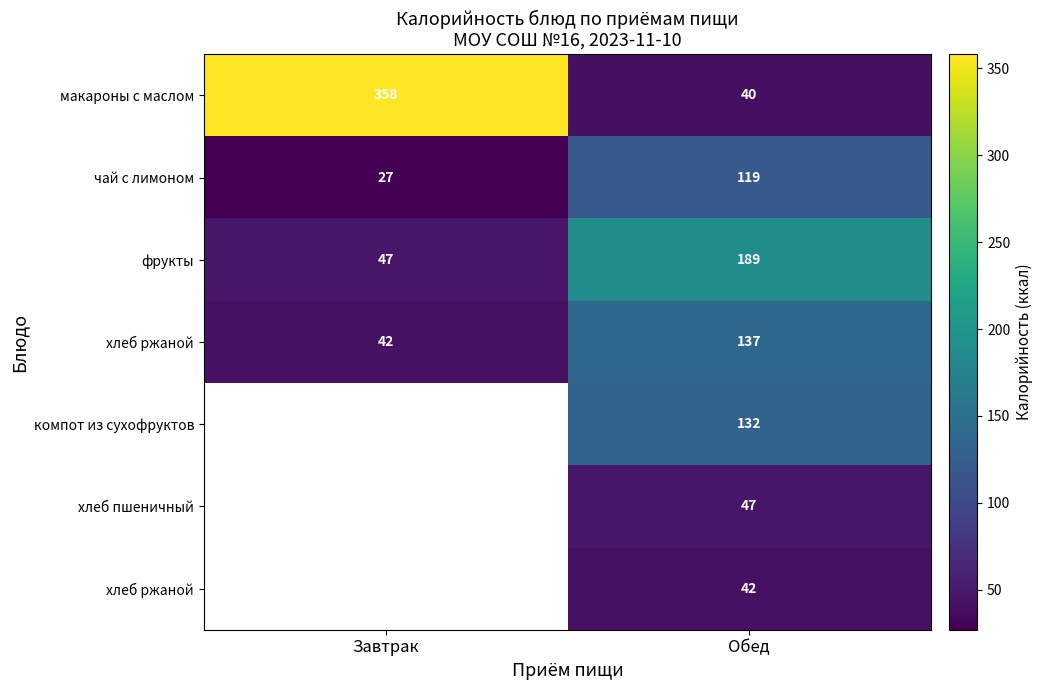

At how many categories does at least one series exceed 314?

1